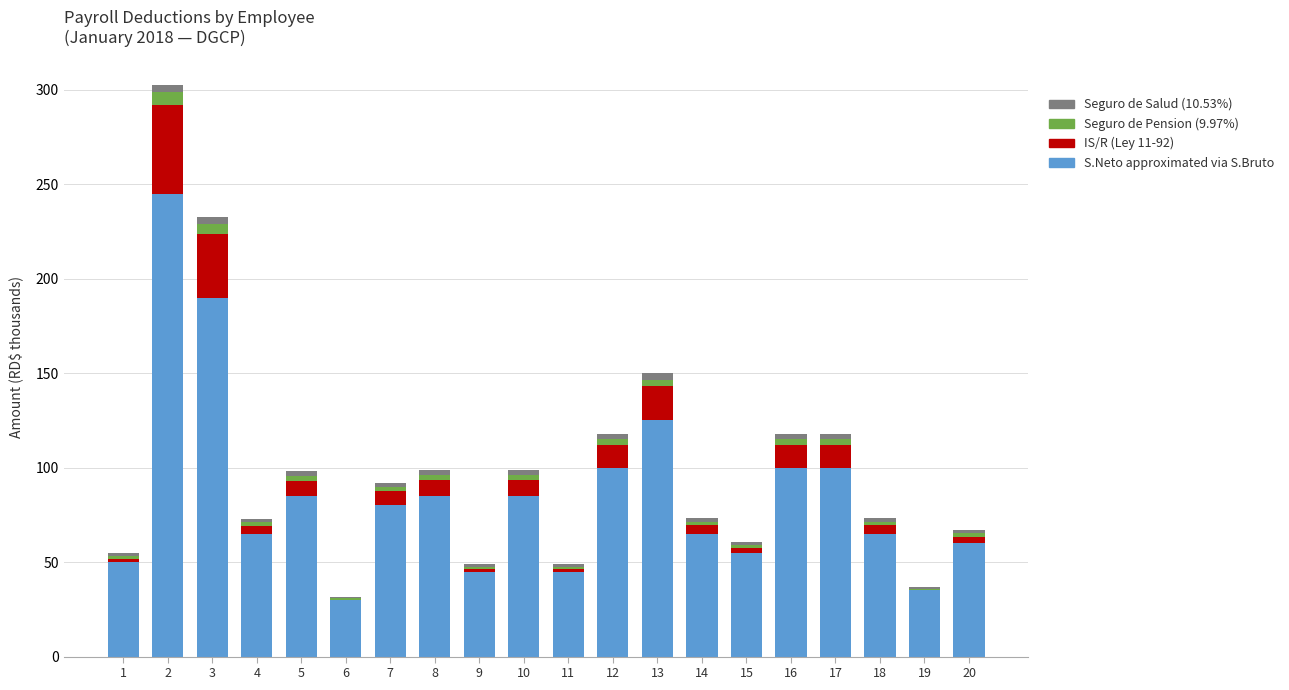

Is it true that S.Neto approximated via S.Bruto equals 88.2 at 18?

False